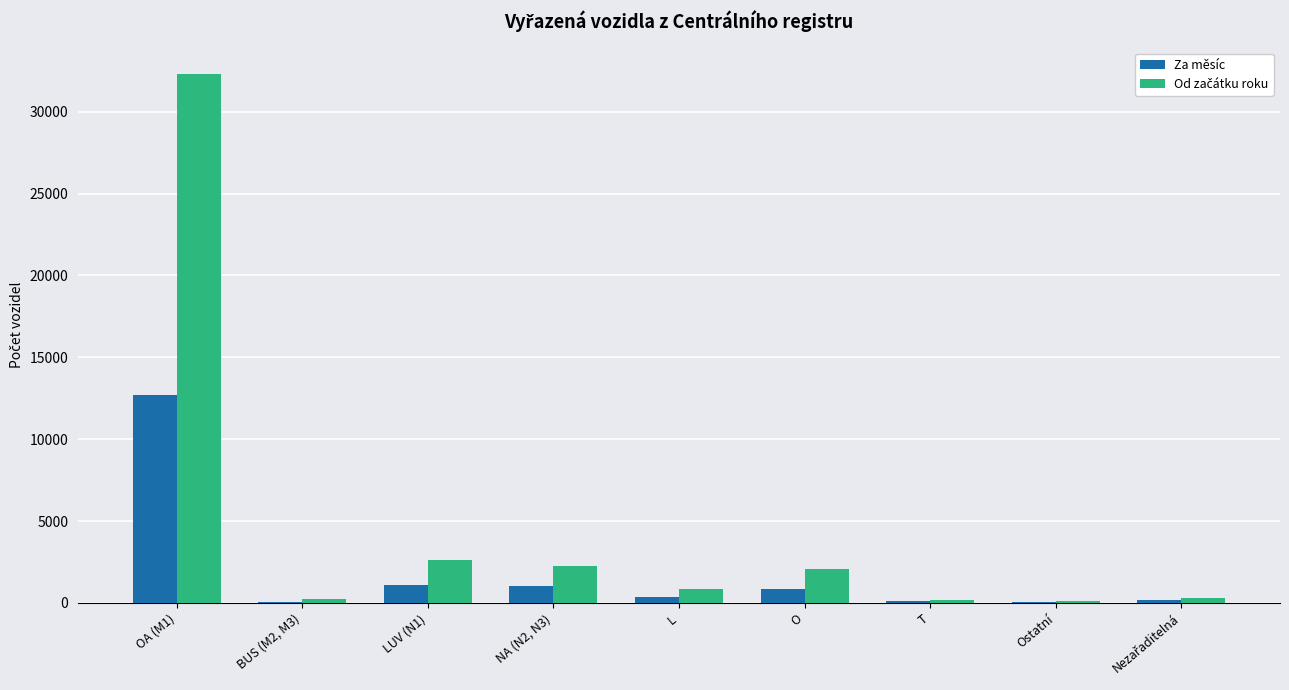

Rank the series by their maximum value, from lowest to highest.

Za měsíc, Od začátku roku